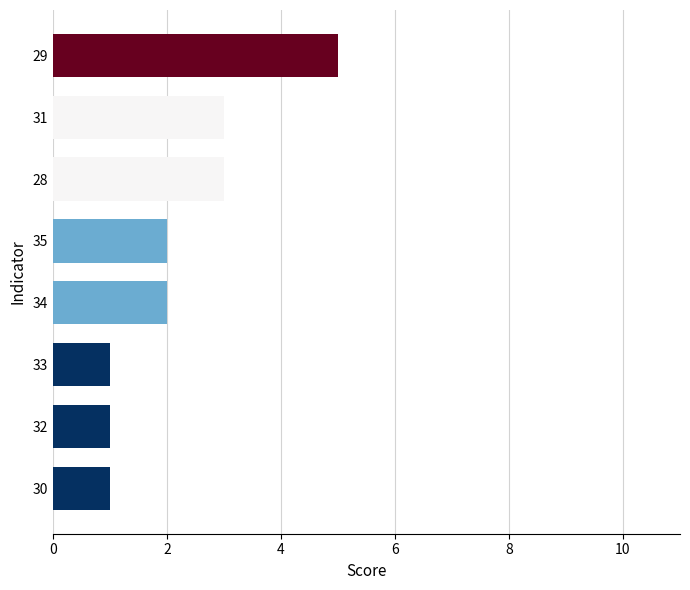

What is the difference between the maximum and minimum values?

4